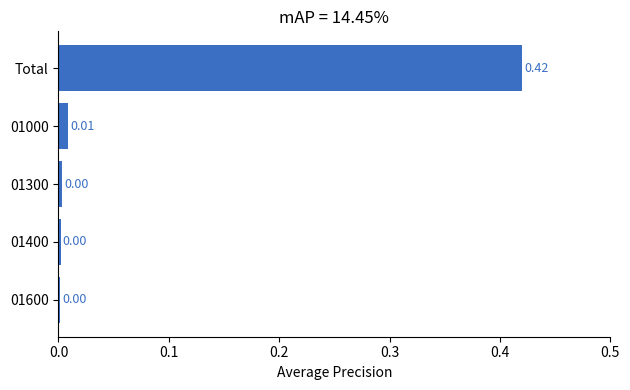

What is the change in value from Total to 01000?

-0.4